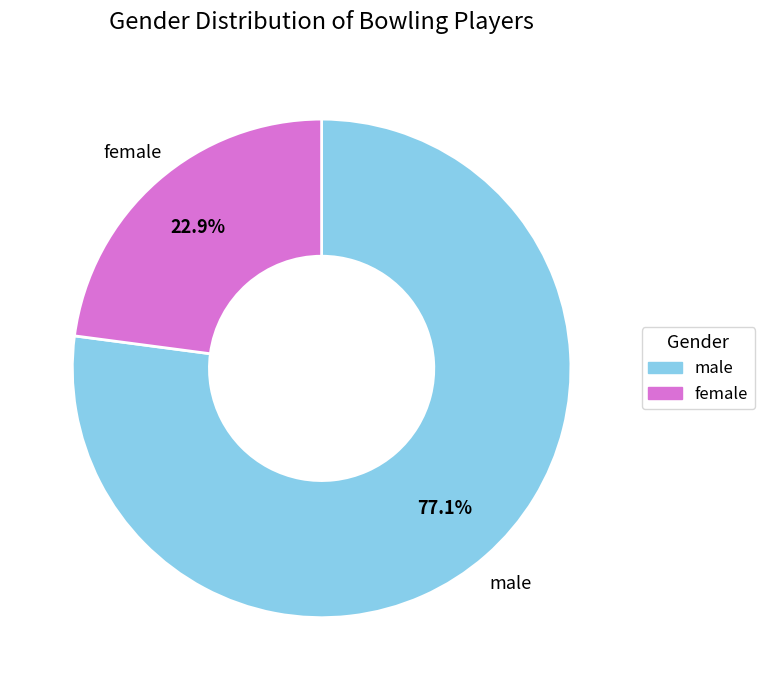

How many segments does this pie chart have?

2